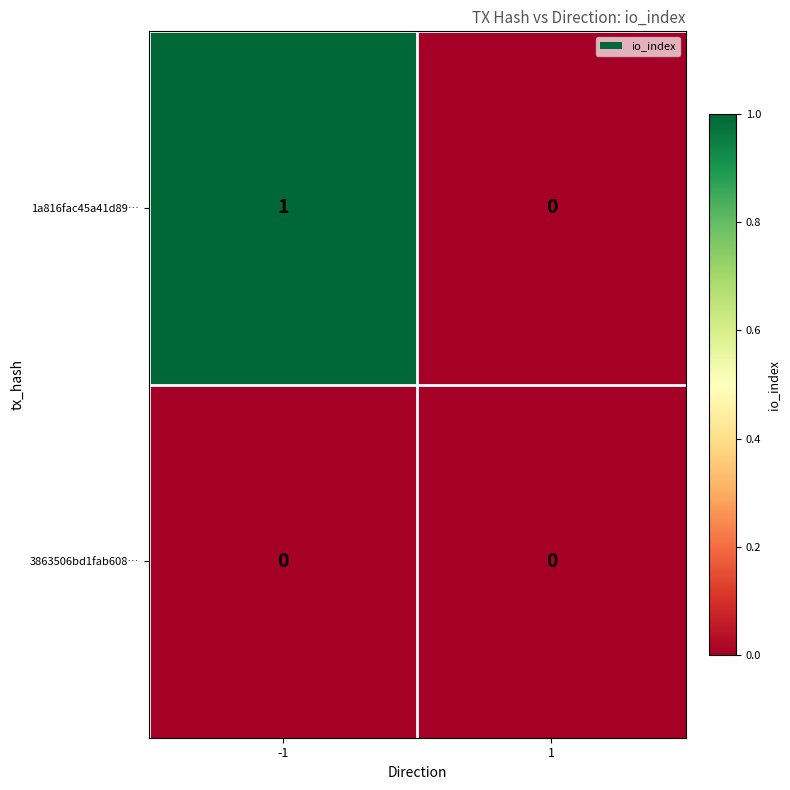

Which series has the widest spread of values?

1a816fac45a41d89…